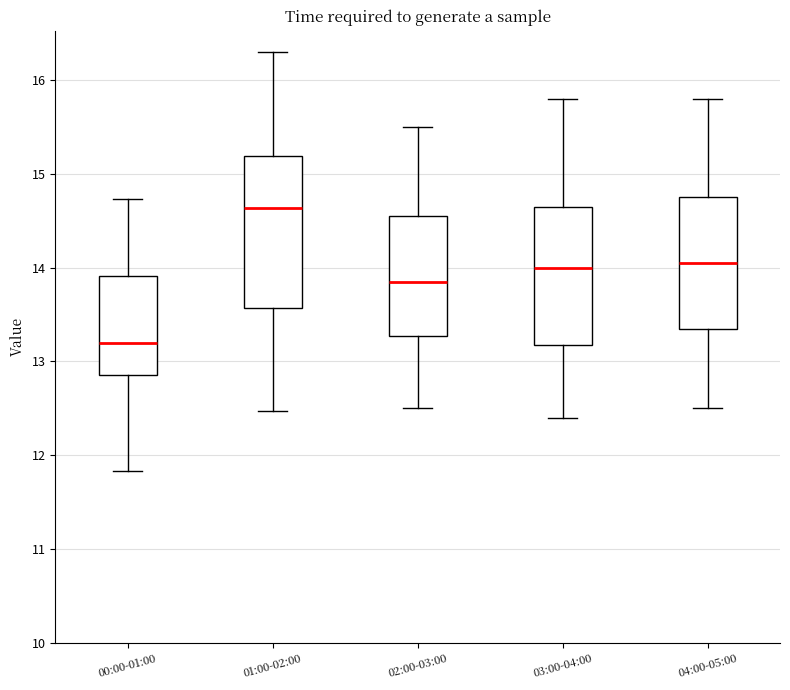

Where does the upper whisker of the box for 04:00-05:00 end on the y-axis? The values are not printed on the chart, so give them approximately, as read against the axis.

15.8